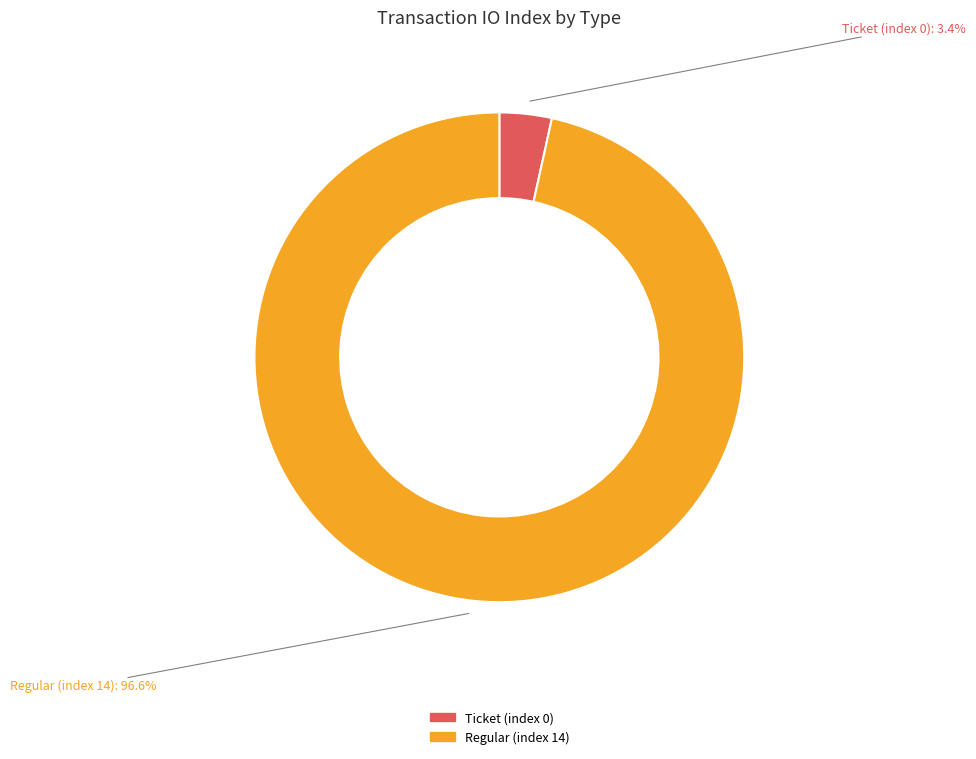

Does any single category account for the majority?

Yes